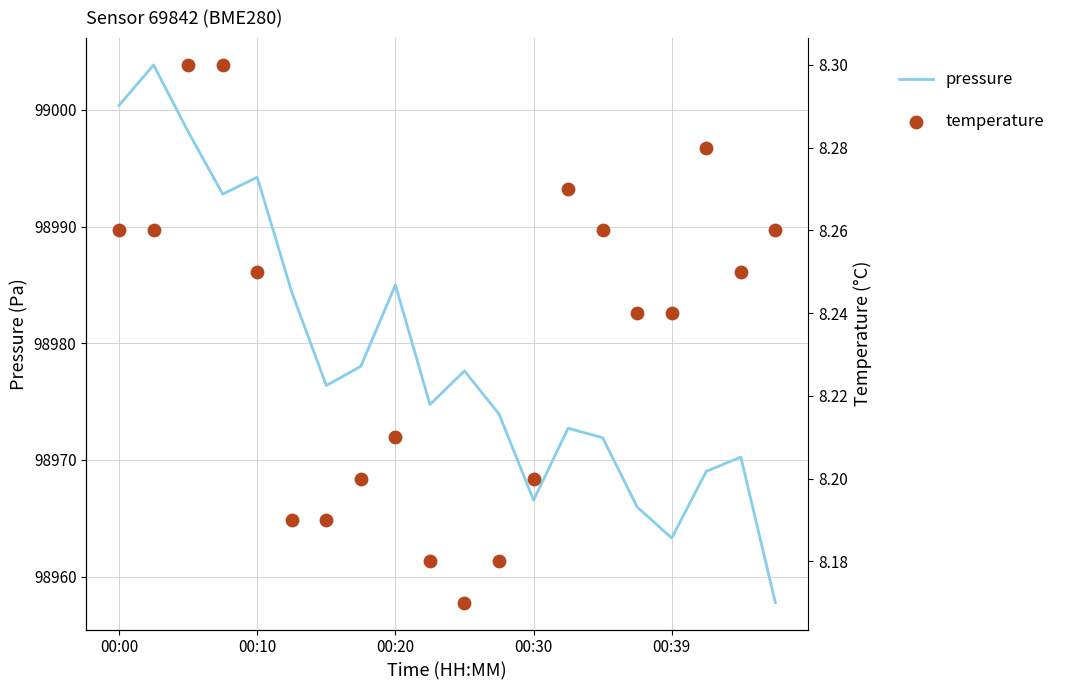

What are all the series names shown in the legend?

pressure, temperature